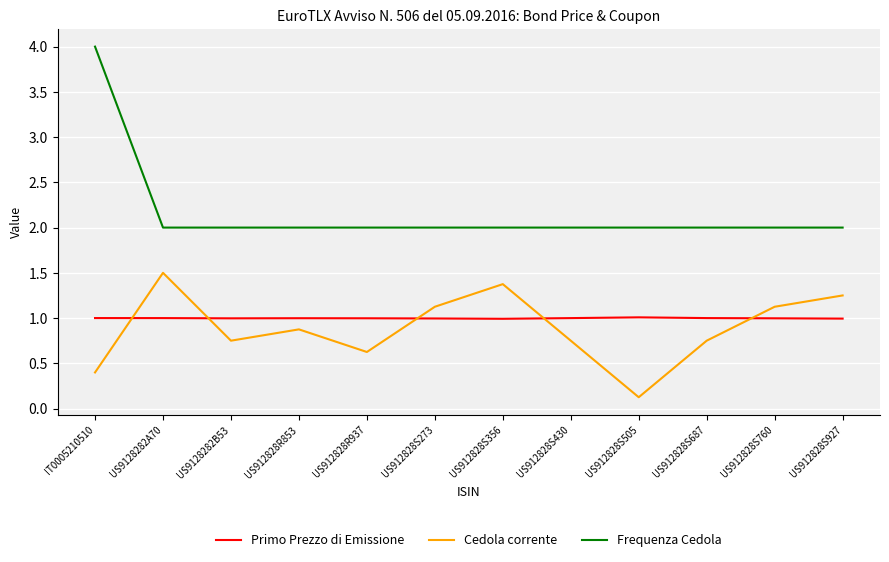

At which category is the sum across all series the highest?

IT0005210510